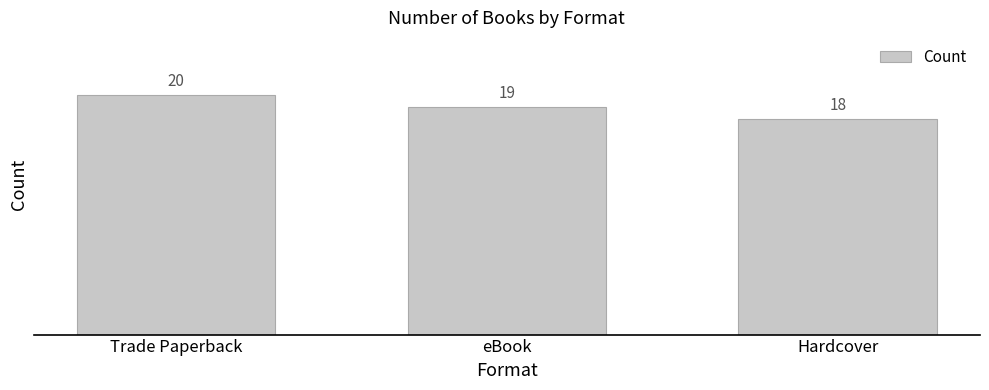

Reading right to left, what are all the values shown in this chart?

18	19	20